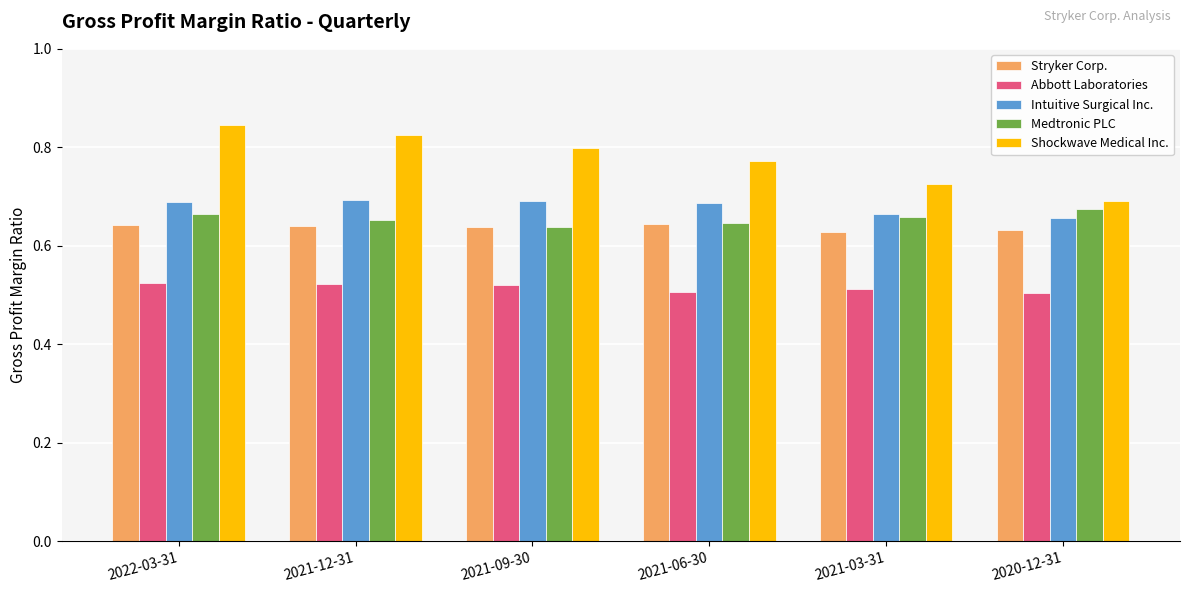

Is it true that Intuitive Surgical Inc. equals 0.7 at 2020-12-31?

True